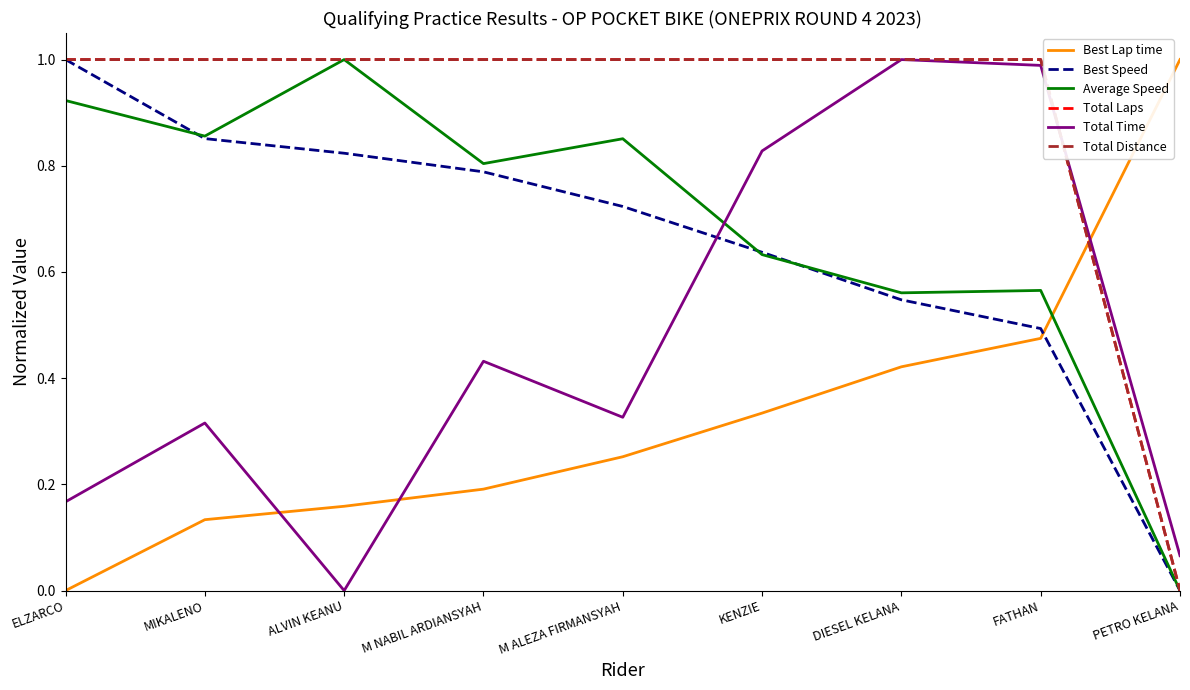

The Total Distance series shows 1.0 at ALVIN KEANU. True or false?

True